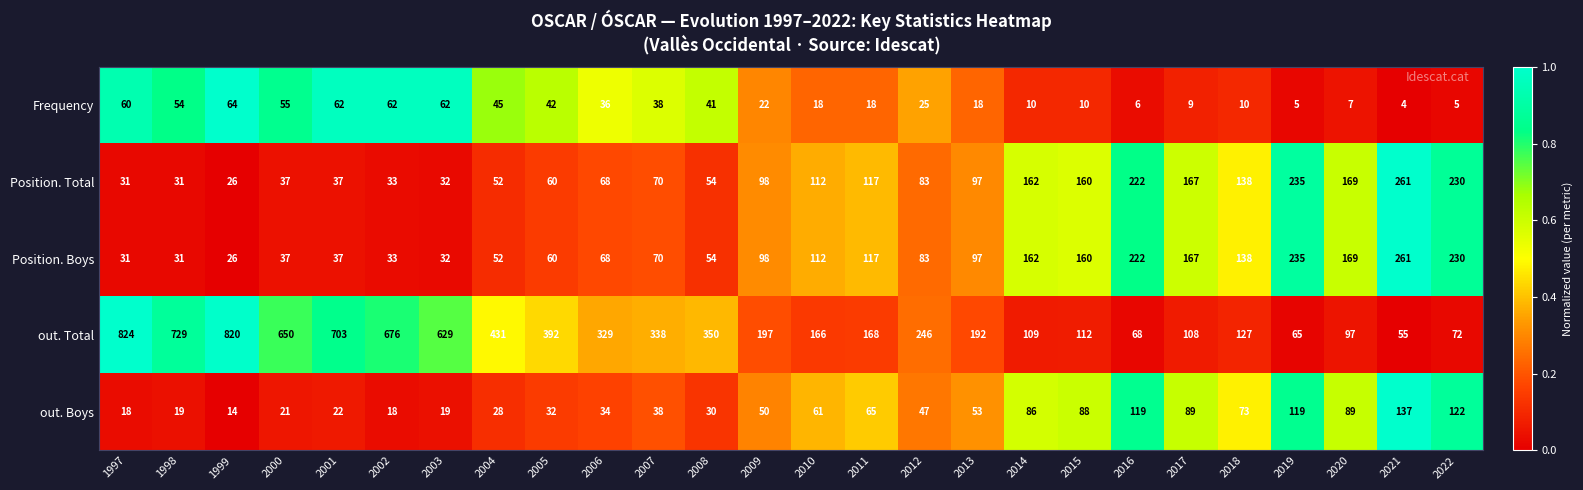

What is the total value across all series at 2021?

718